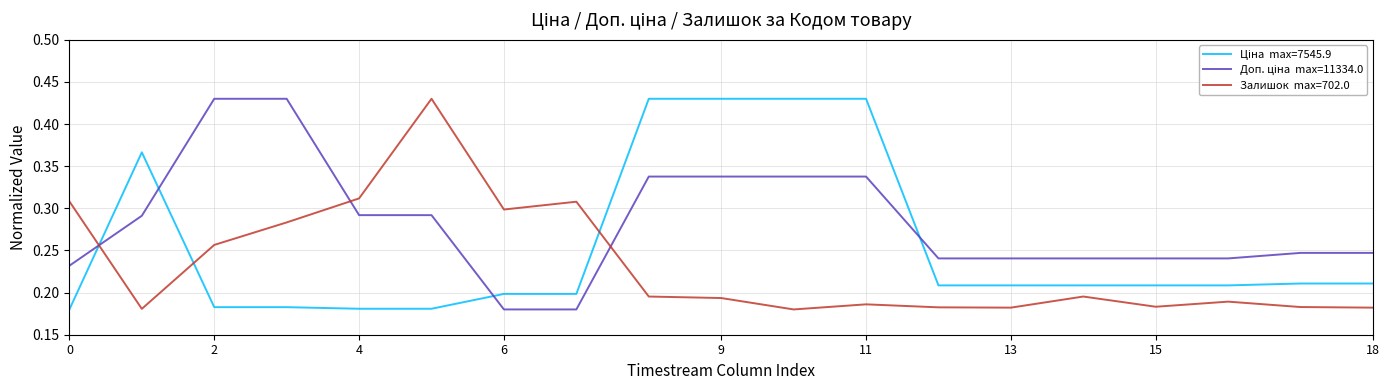

The Ціна series shows 0.3 at 271712227. True or false?

False